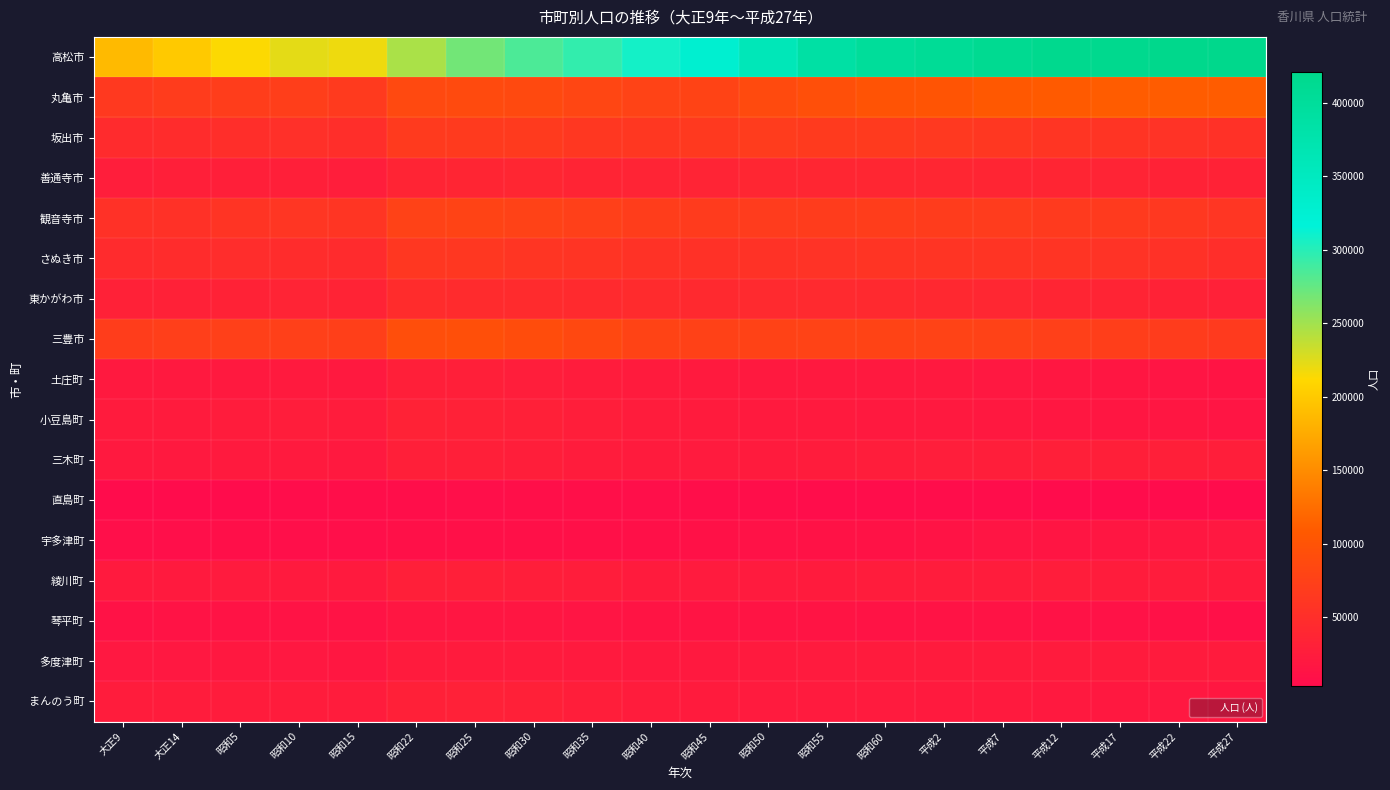

At which category does the chart reach its minimum across all series?

大正9